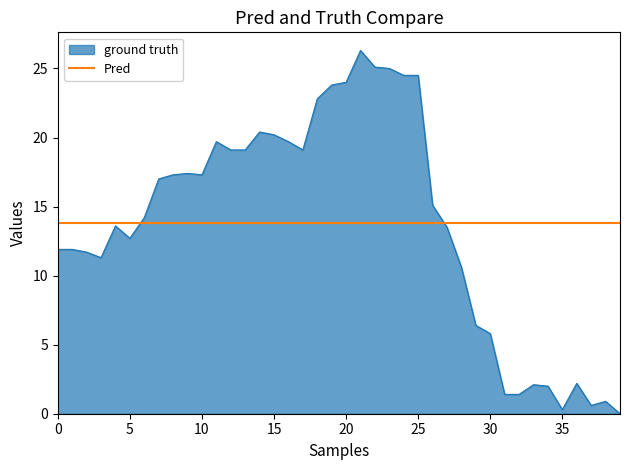

How many positive values are there?

39